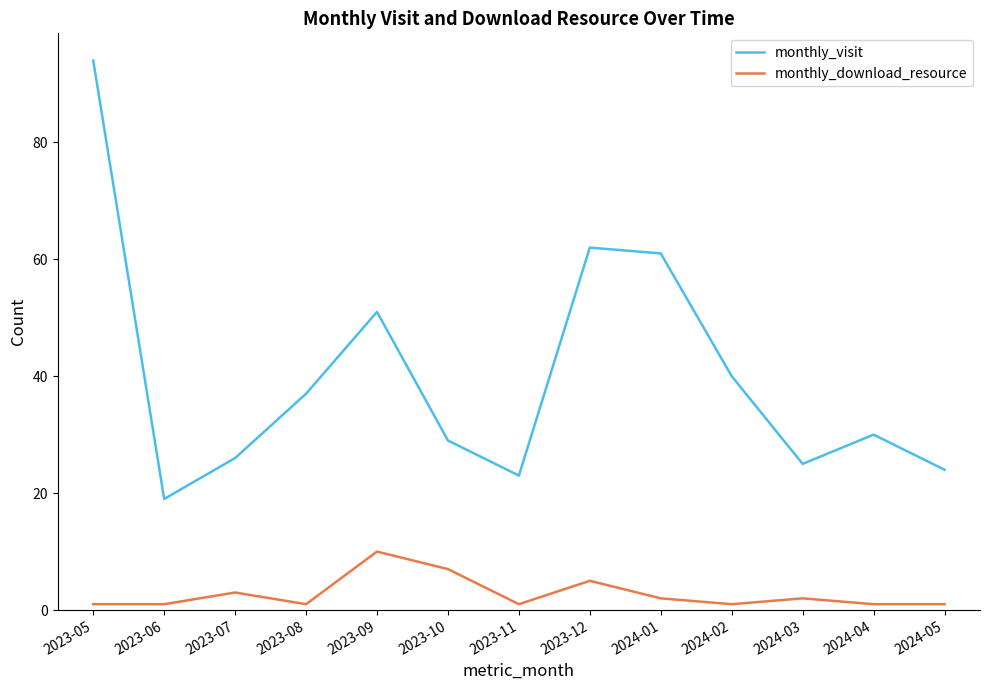

At which category is the sum across all series the highest?

2023-05